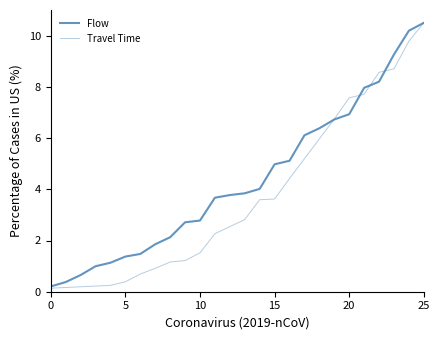

What is the label of the 15th point from the left?

14